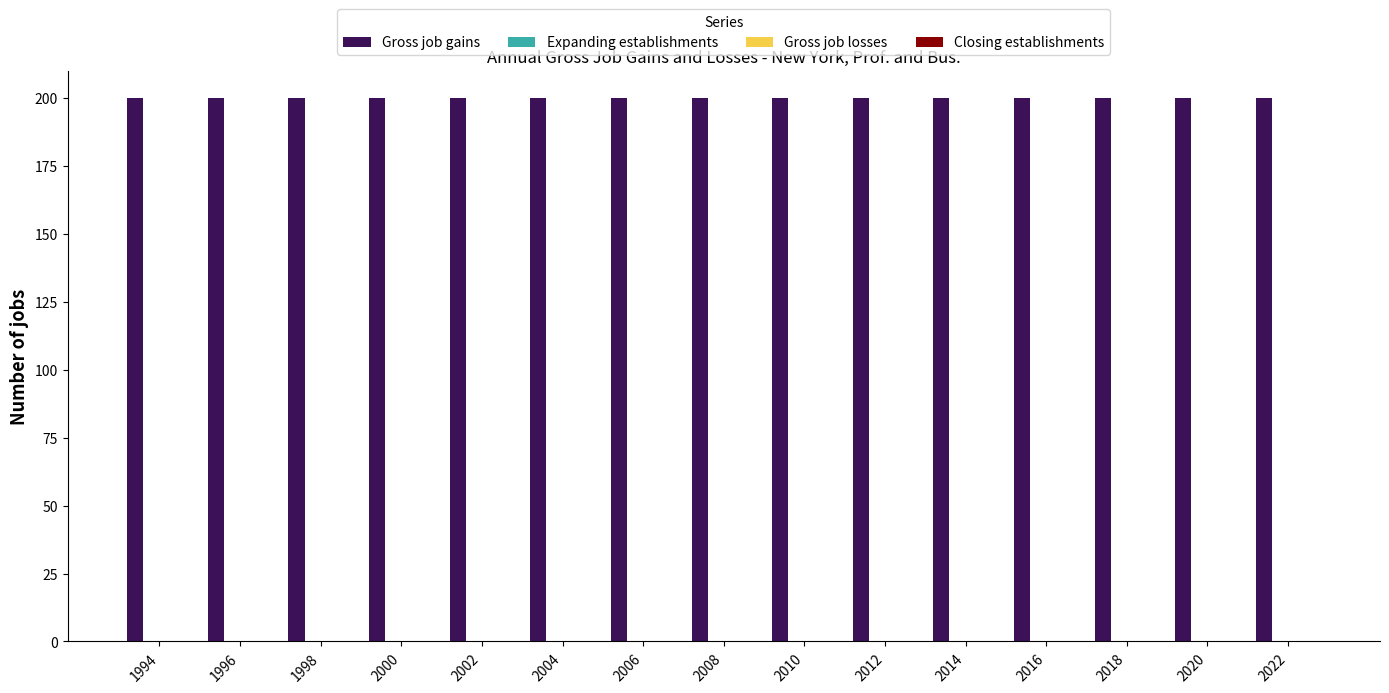

Reading left to right, extract all data points from this chart.

Gross job gains: 200	200	200	200	200	200	200	200	200	200	200	200	200	200	200
Expanding establishments: 0	0	0	0	0	0	0	0	0	0	0	0	0	0	0
Gross job losses: 0	0	0	0	0	0	0	0	0	0	0	0	0	0	0
Closing establishments: 0	0	0	0	0	0	0	0	0	0	0	0	0	0	0